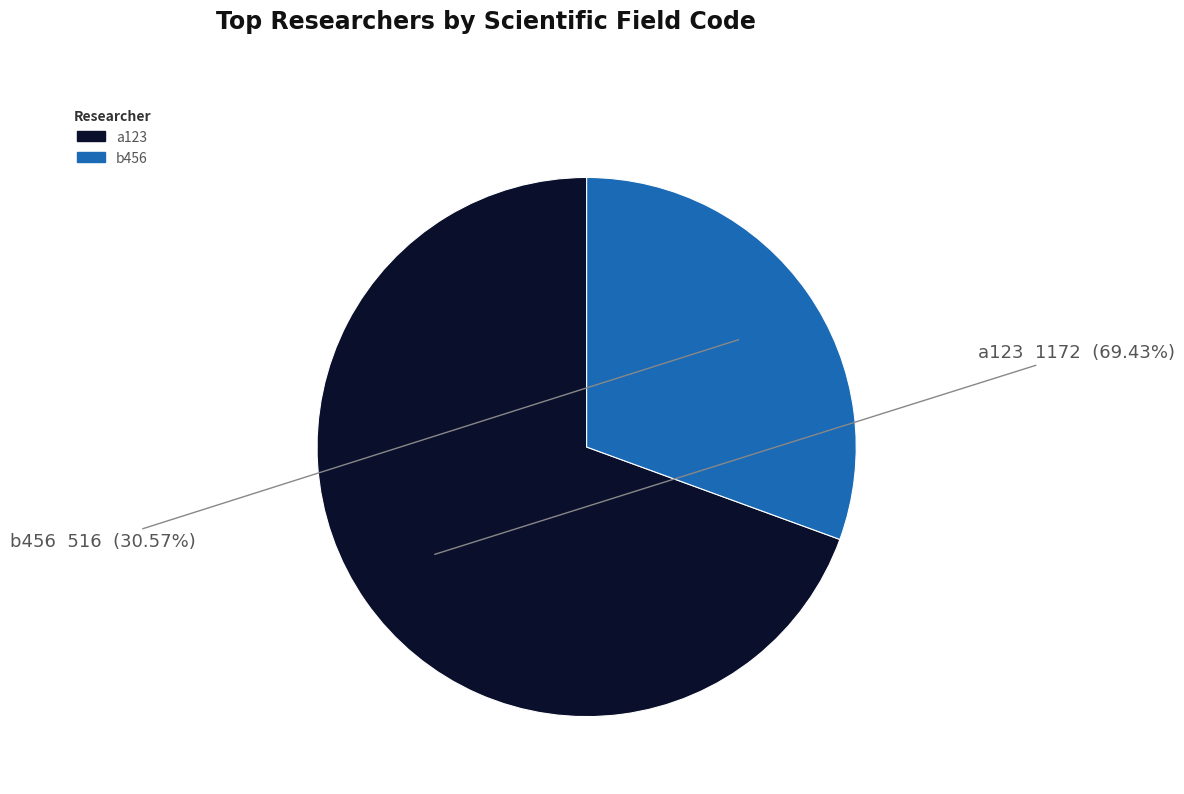

Does any single category account for the majority?

Yes